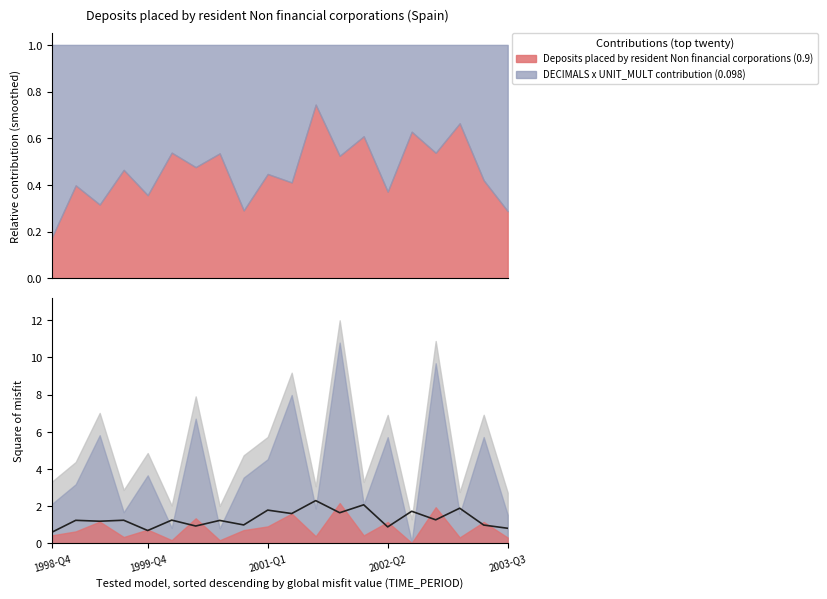

What is the value of the 11th point from the left?

1.6